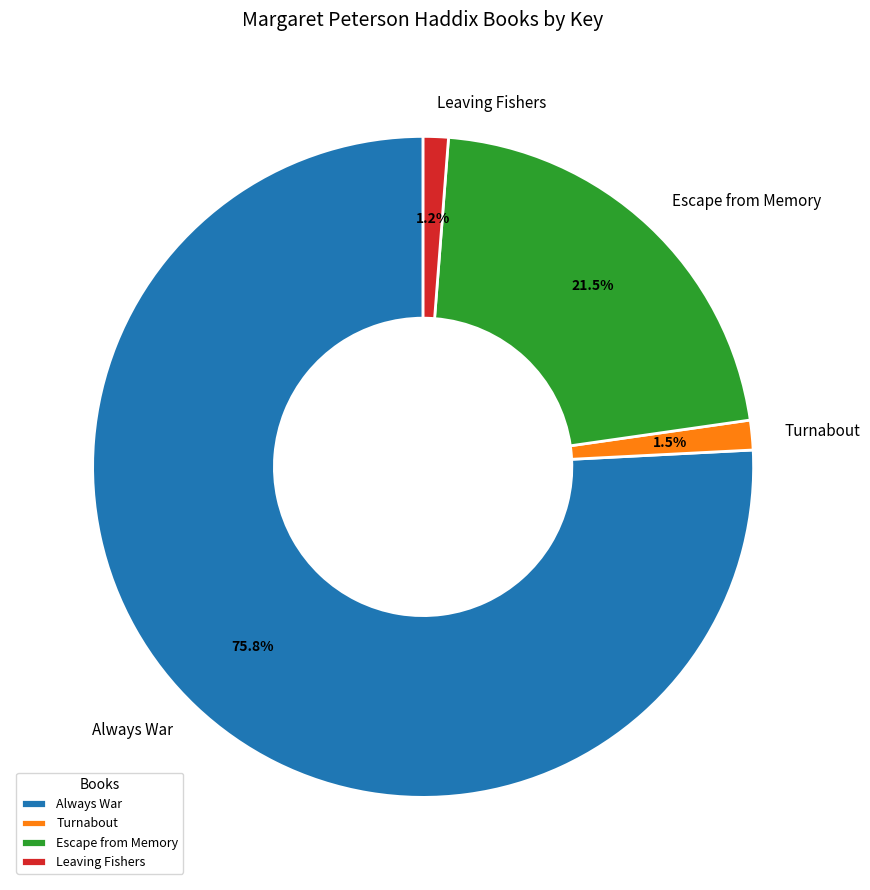

How many slices are in this pie chart?

4